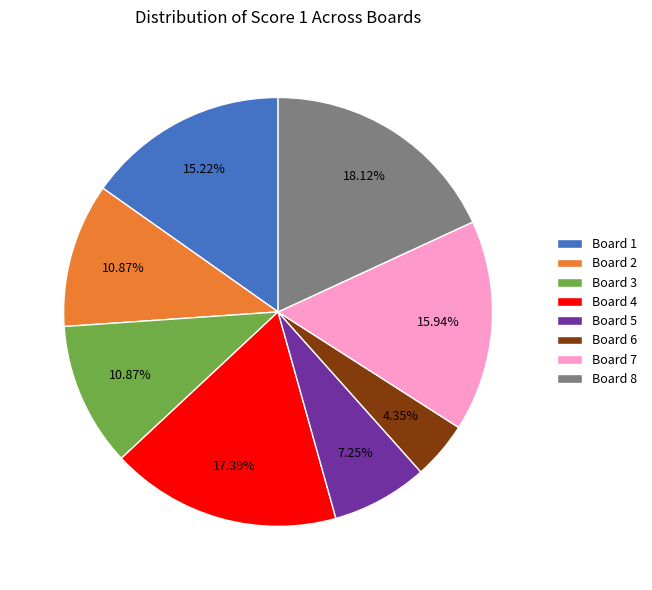

Which has a higher value, Board 4 or Board 6?

Board 4